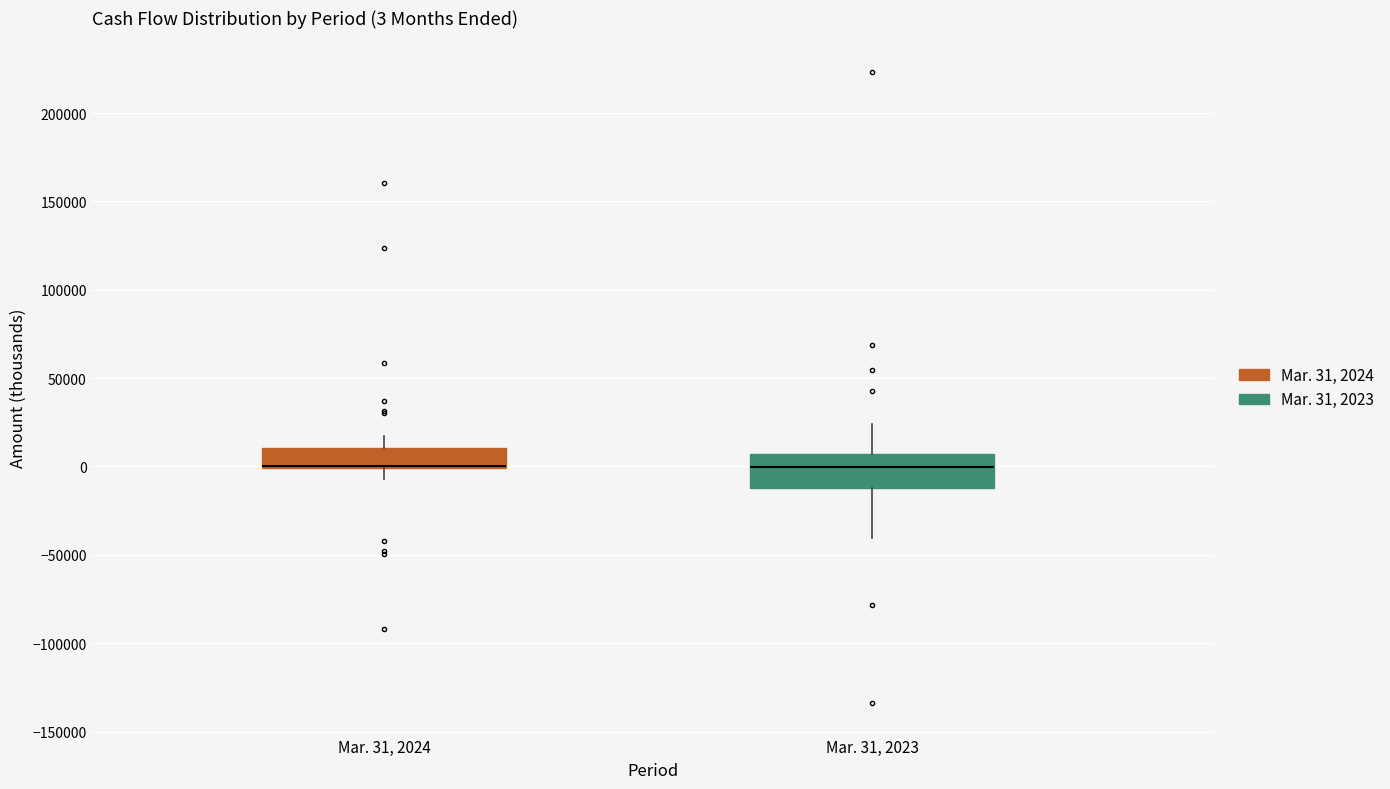

Comparing the boxes themselves (not the whiskers), which one is the tallest?

Mar. 31, 2023